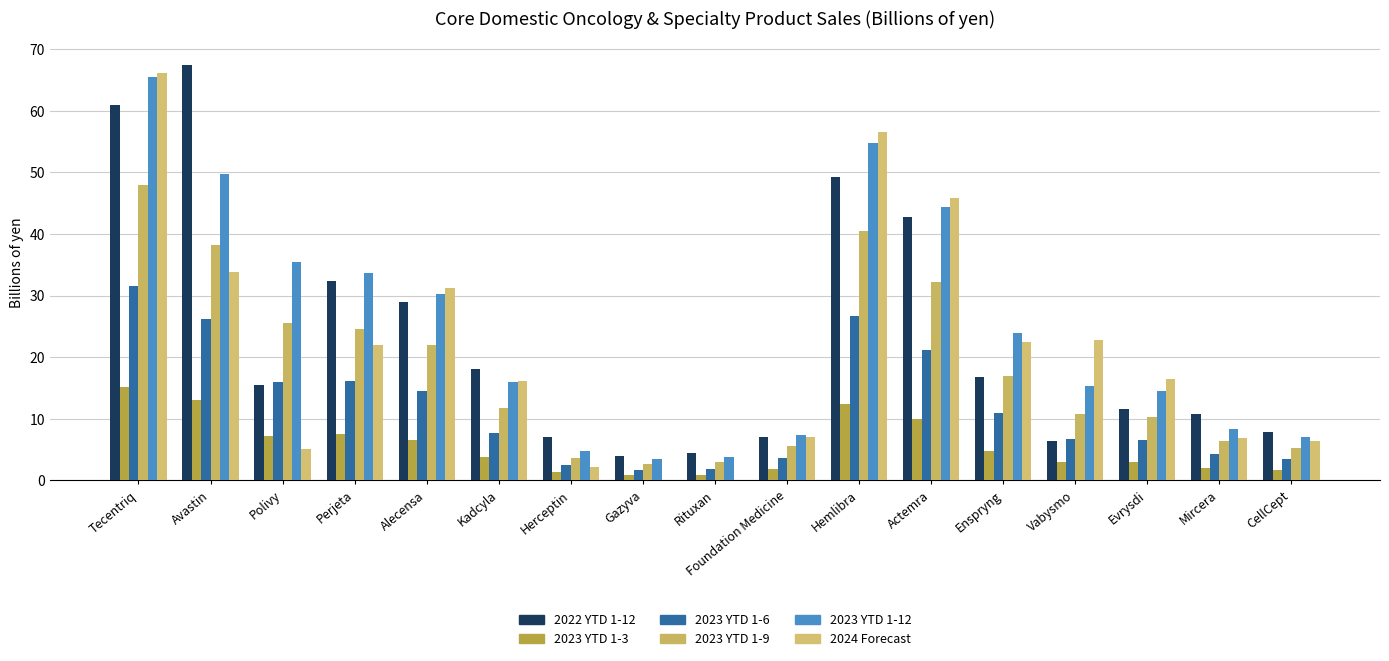

Count the number of categories in the chart.

17